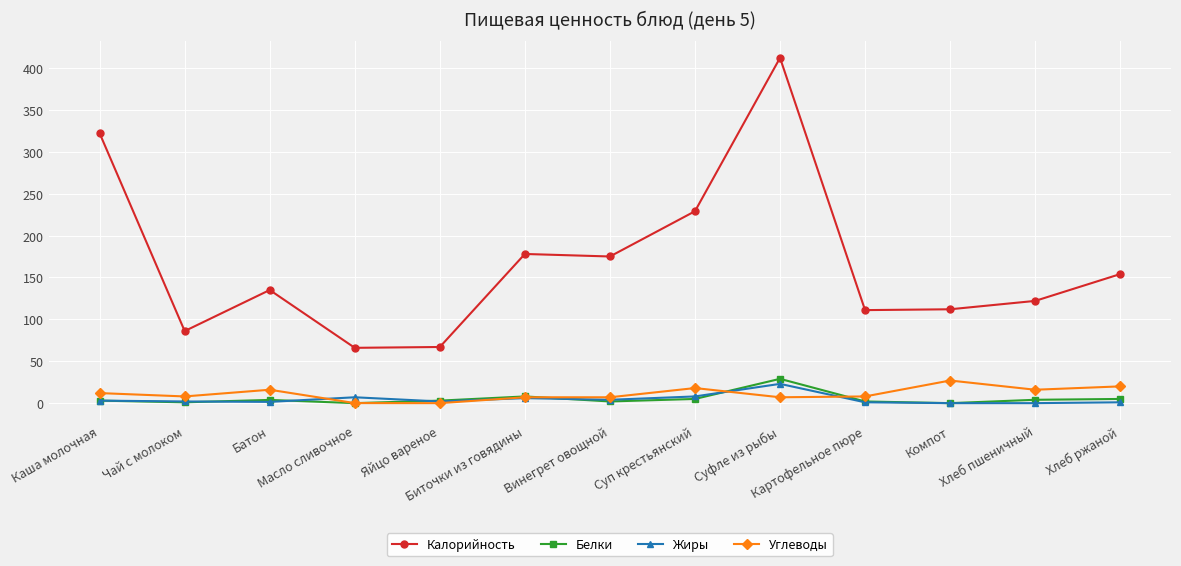

At which category is the sum across all series the highest?

Суфле из рыбы